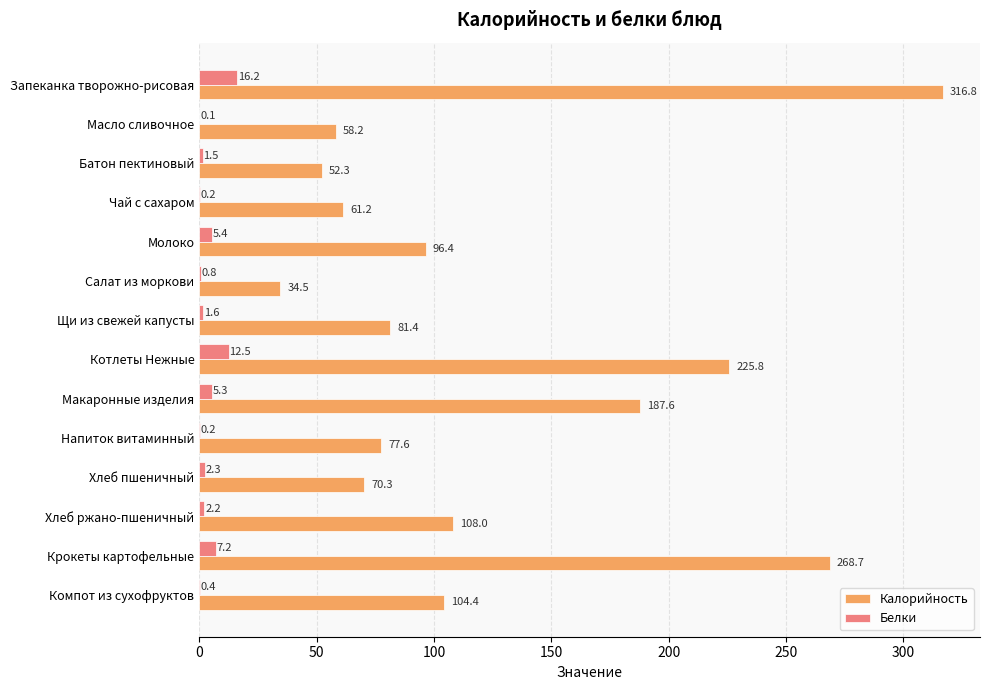

At which label is Калорийность closest to 175?

Макаронные изделия